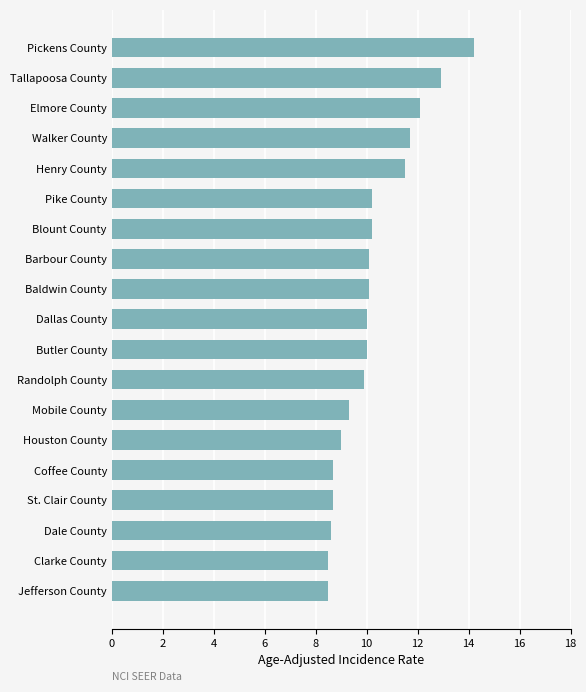

What is the ratio of the value at Barbour County to the value at Walker County?

0.9